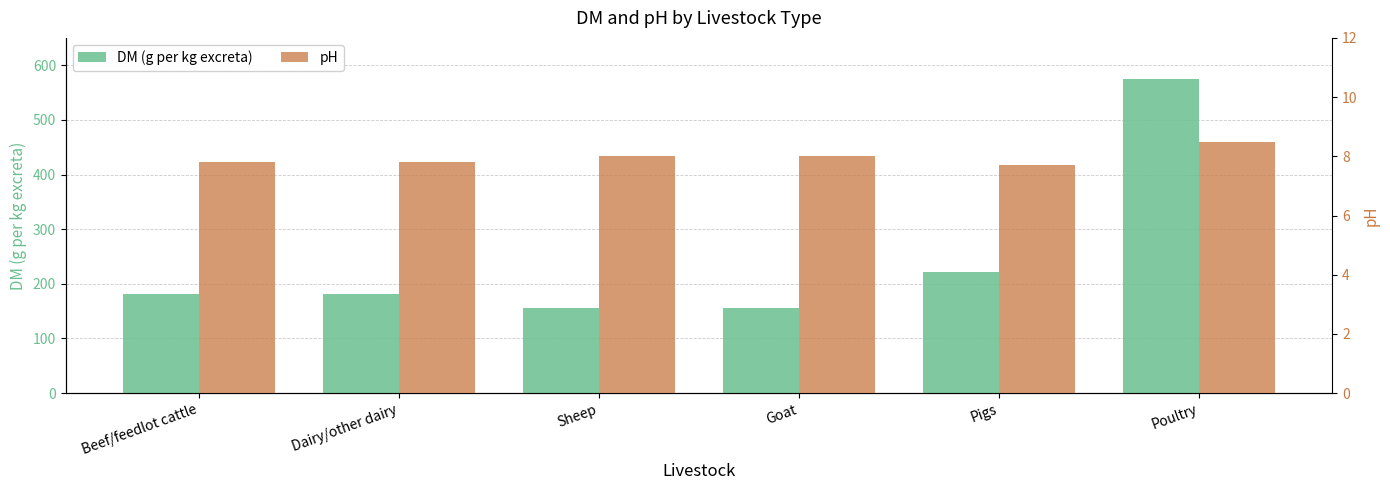

Which label corresponds to the smallest value in the chart?

Pigs